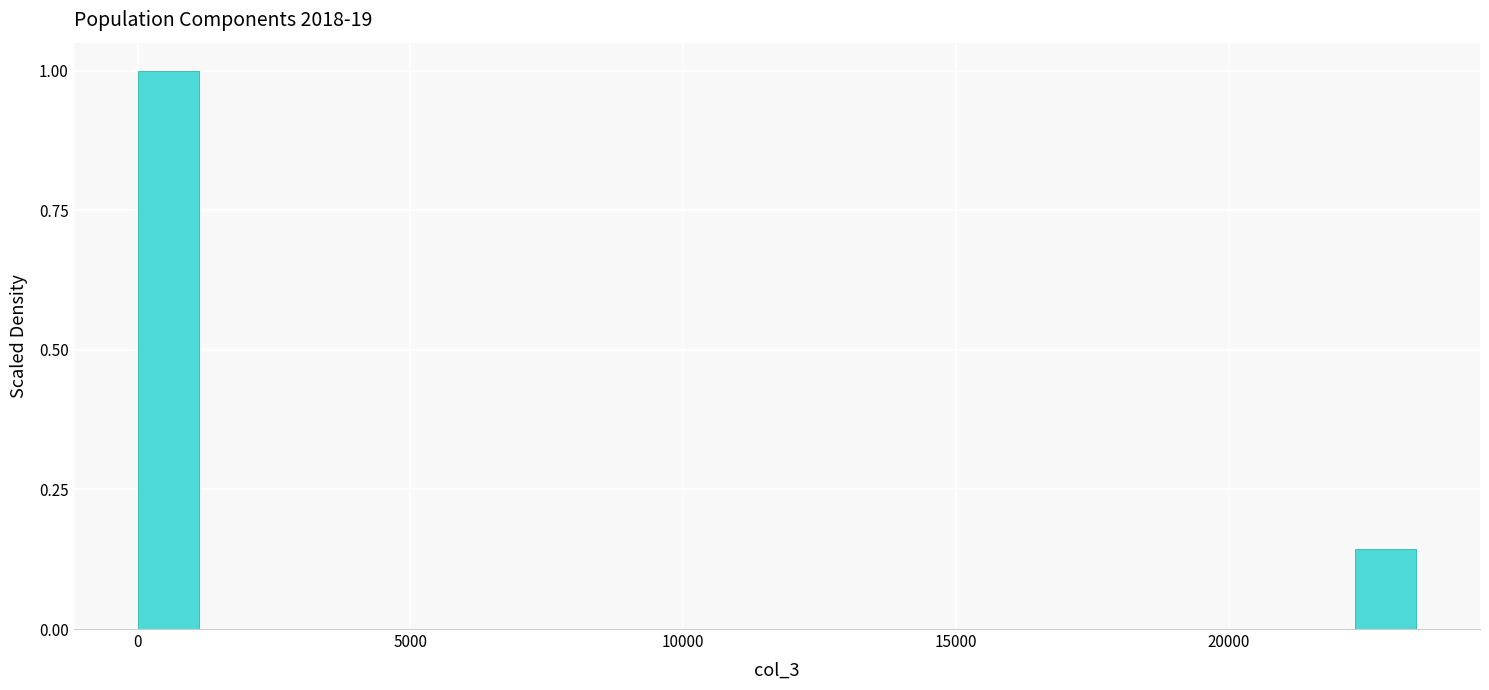

Around what value on the x-axis is the tallest bar? Give the approximate position of its centre, as read against the axis.

500